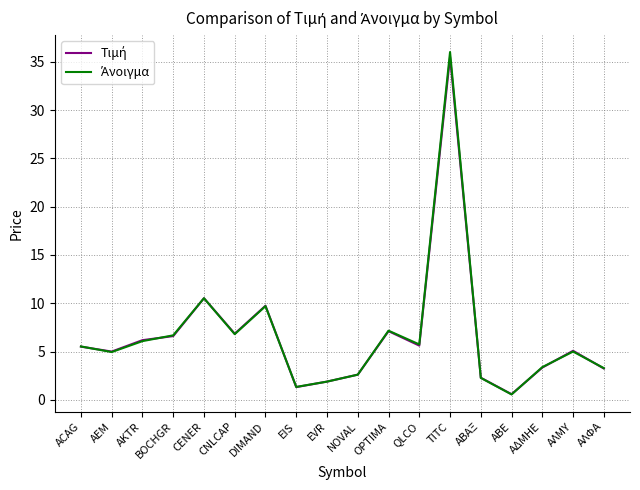

What is the maximum value shown in the chart?

36.0